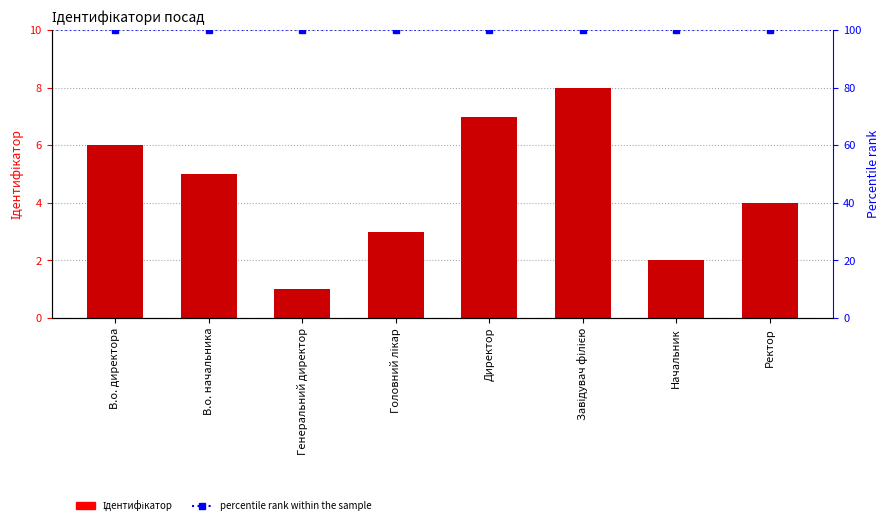

What is the sum of the values at Головний лікар and Ректор?

7